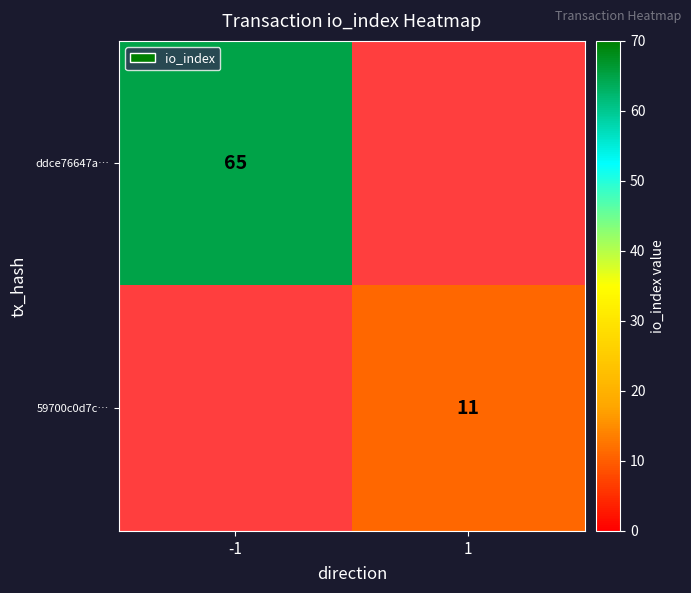

Is it true that 59700c0d7c… equals 11 at 1?

True